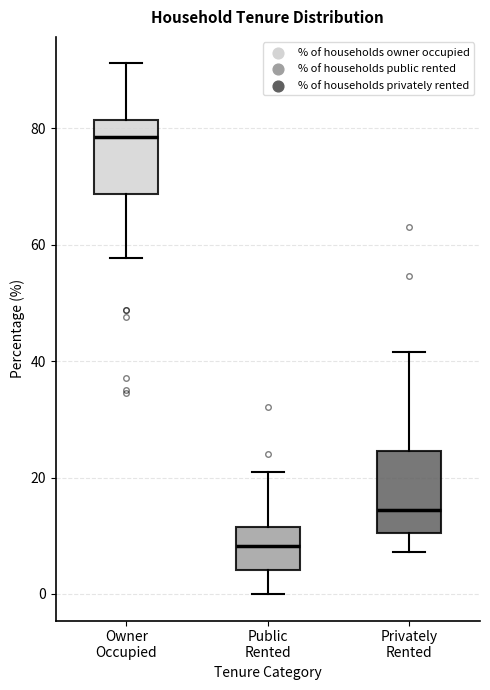

Reading left to right, transcribe this box plot: for each box, give where its median line is, the range the box spans, and where its two whiskers end, as read against the y-axis. The values are not printed on the chart, so give them approximately, as read against the axis.

Owner Occupied: median 78, box 68 to 82, whiskers 58 to 92
Public Rented: median 8, box 4 to 12, whiskers 0 to 20
Privately Rented: median 14, box 10 to 24, whiskers 8 to 42